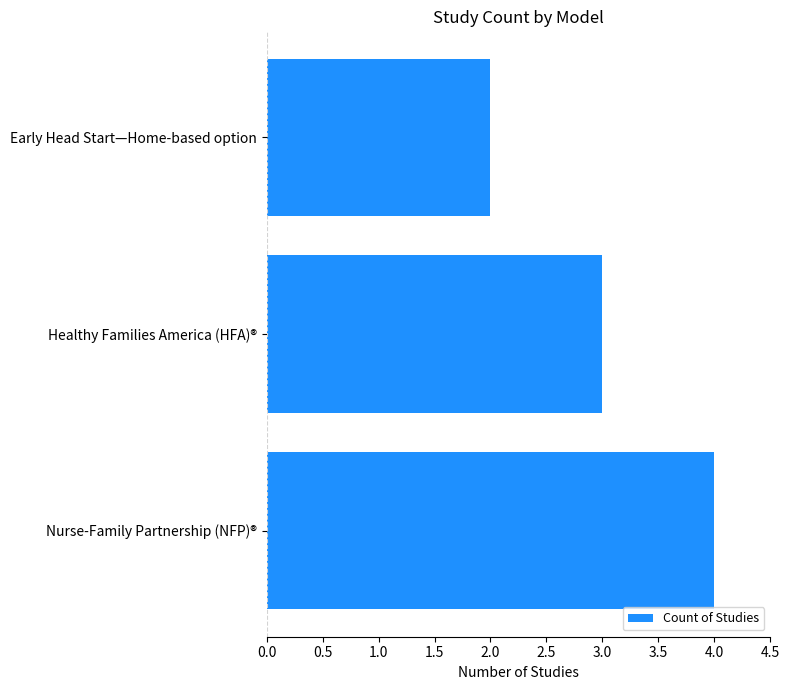

Reading top to bottom, what are all the values shown in this chart?

Early Head Start—Home-based option=2	Healthy Families America (HFA)®=3	Nurse-Family Partnership (NFP)®=4